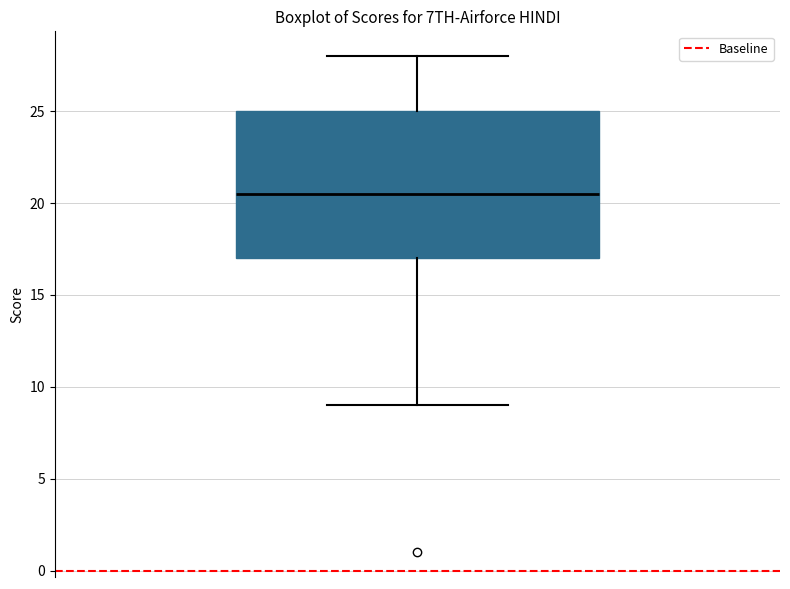

Transcribe this box plot: give where the median line is, the range the box spans, and where the two whiskers end, as read against the y-axis. The values are not printed on the chart, so give them approximately, as read against the axis.

median 20.5, box 17.0 to 25.0, whiskers 9.0 to 28.0